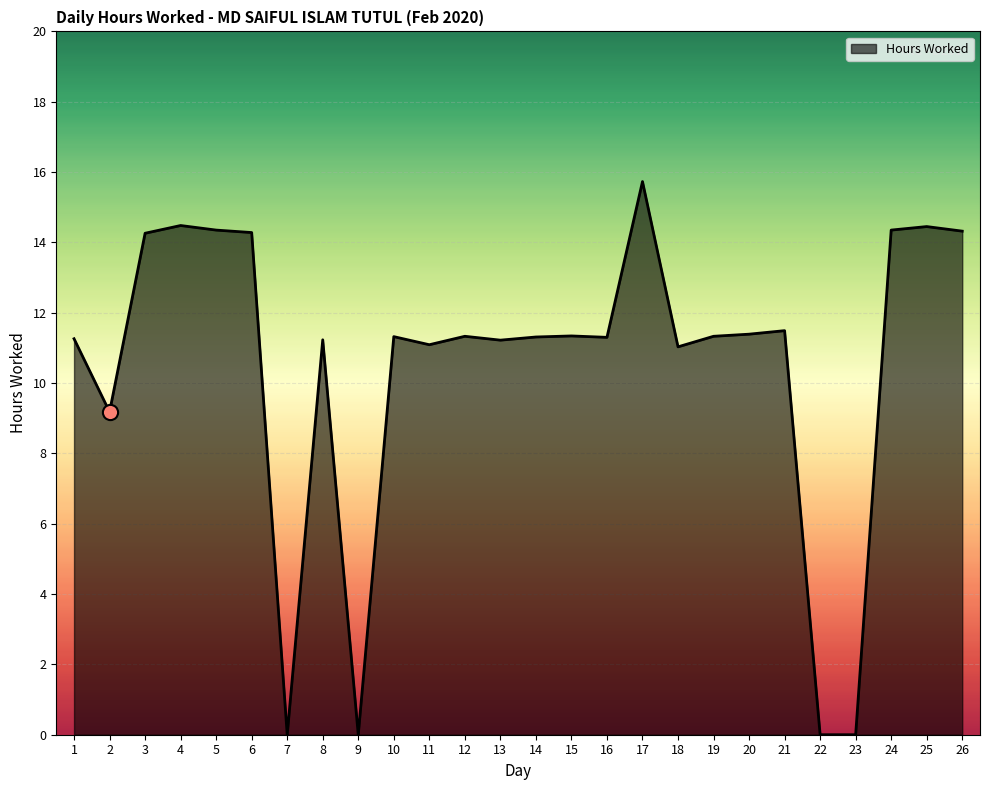

What is the ratio of the value at 8 to the value at 2?

1.2